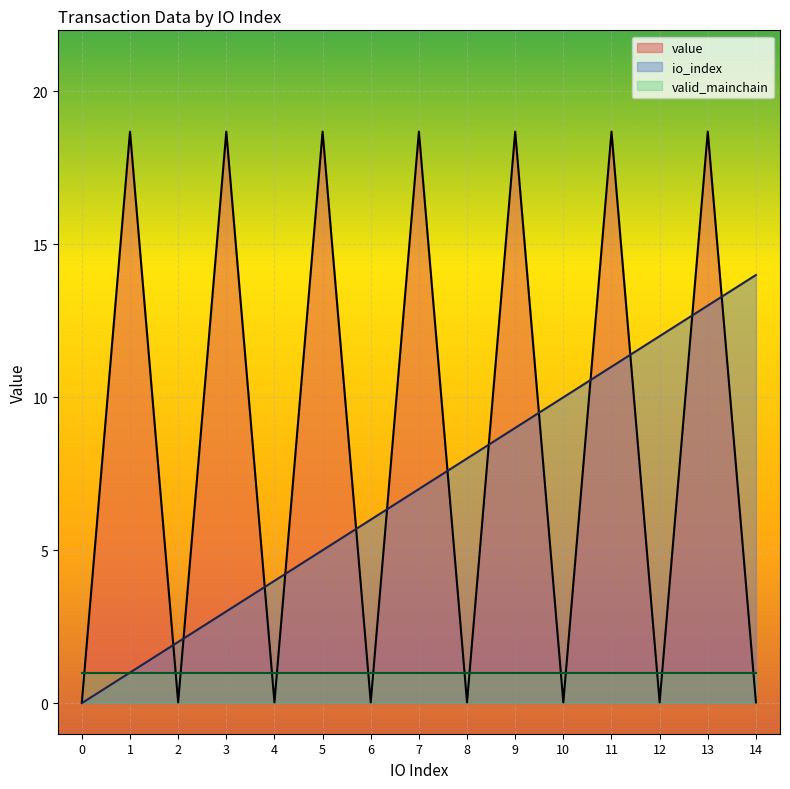

Does the chart display data point markers on the line(s)?

No